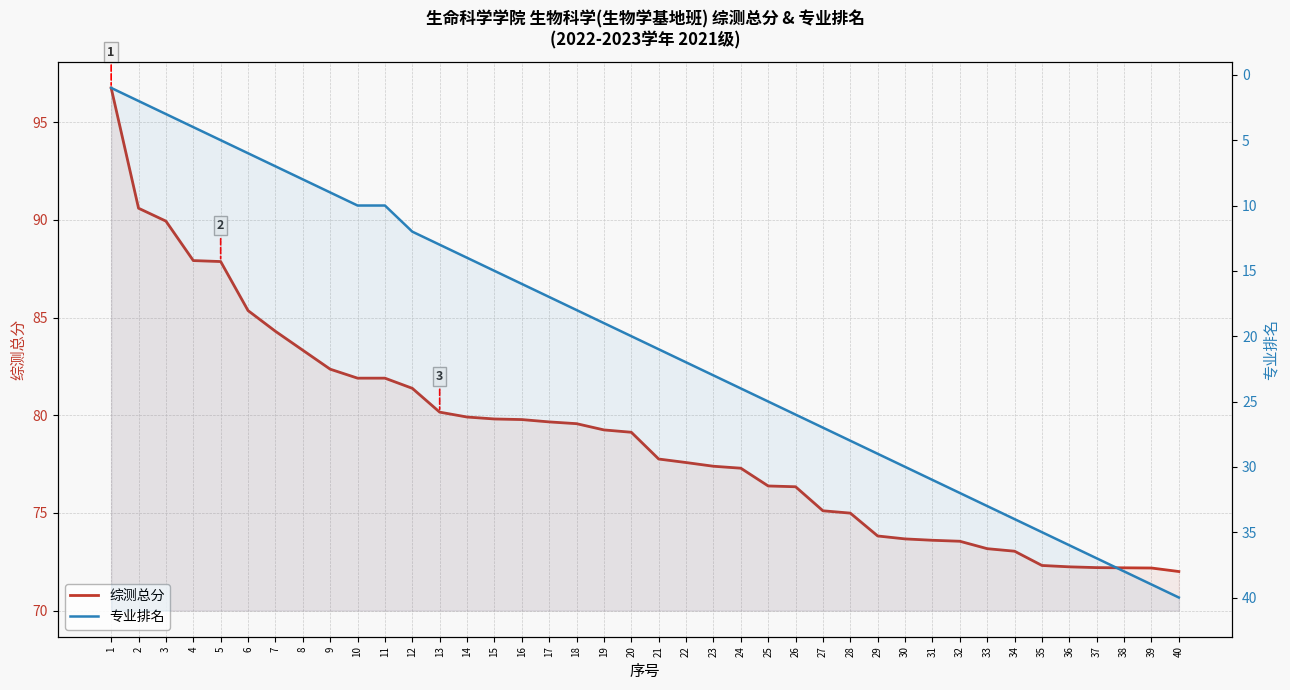

Reading right to left, extract all data points from this chart.

综测总分: 40=72.0	39=72.2	38=72.2	37=72.2	36=72.2	35=72.3	34=73.0	33=73.2	32=73.5	31=73.6	30=73.7	29=73.8	28=75.0	27=75.1	26=76.3	25=76.4	24=77.3	23=77.4	22=77.6	21=77.8	20=79.1	19=79.2	18=79.6	17=79.7	16=79.8	15=79.8	14=79.9	13=80.2	12=81.4	11=81.9	10=81.9	9=82.4	8=83.3	7=84.3	6=85.4	5=87.9	4=87.9	3=89.9	2=90.6	1=96.8
专业排名: 40=40.0	39=39.0	38=38.0	37=37.0	36=36.0	35=35.0	34=34.0	33=33.0	32=32.0	31=31.0	30=30.0	29=29.0	28=28.0	27=27.0	26=26.0	25=25.0	24=24.0	23=23.0	22=22.0	21=21.0	20=20.0	19=19.0	18=18.0	17=17.0	16=16.0	15=15.0	14=14.0	13=13.0	12=12.0	11=10.0	10=10.0	9=9.0	8=8.0	7=7.0	6=6.0	5=5.0	4=4.0	3=3.0	2=2.0	1=1.0